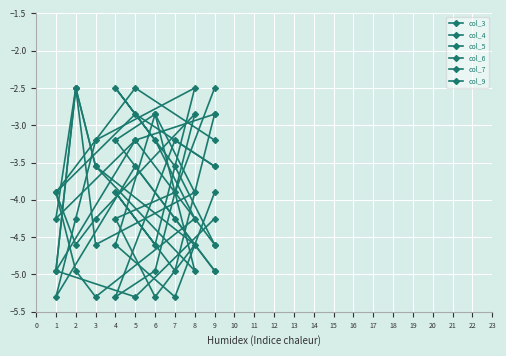

At which category is the sum across all series the highest?

5